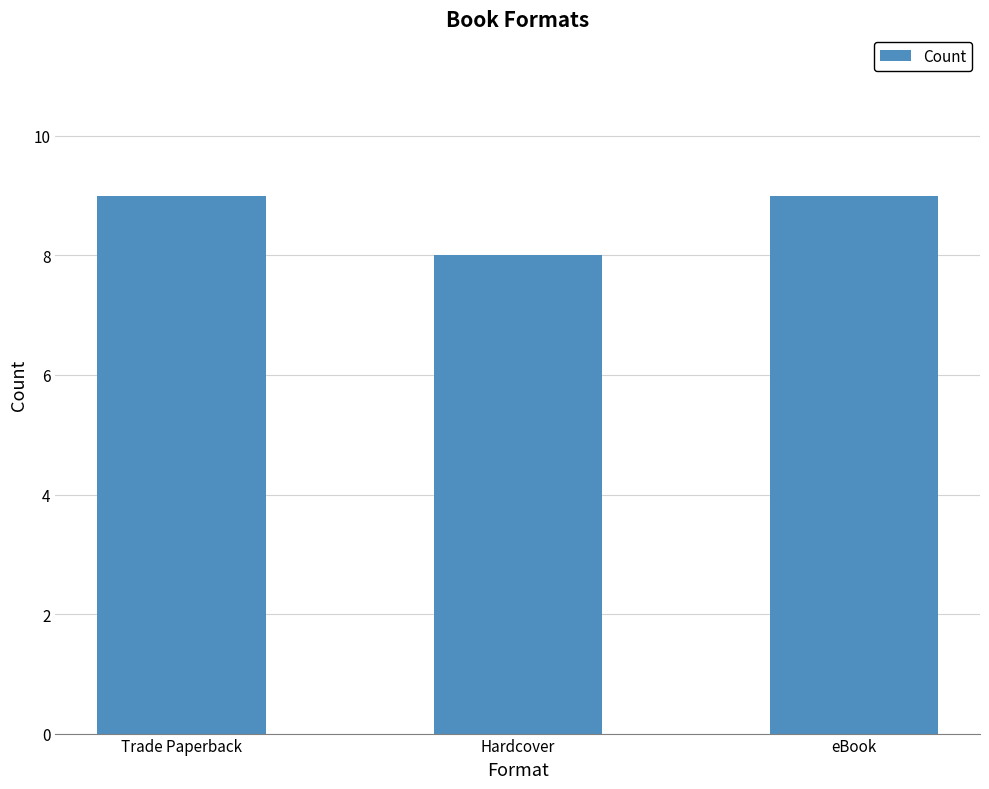

What is the label of the 1st bar from the left?

Trade Paperback